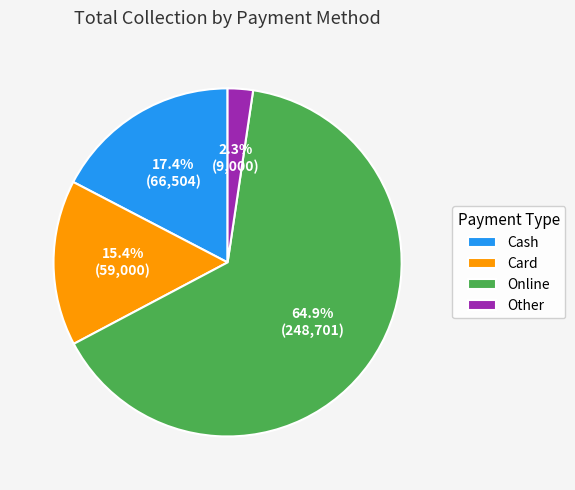

How many slices are in this pie chart?

4